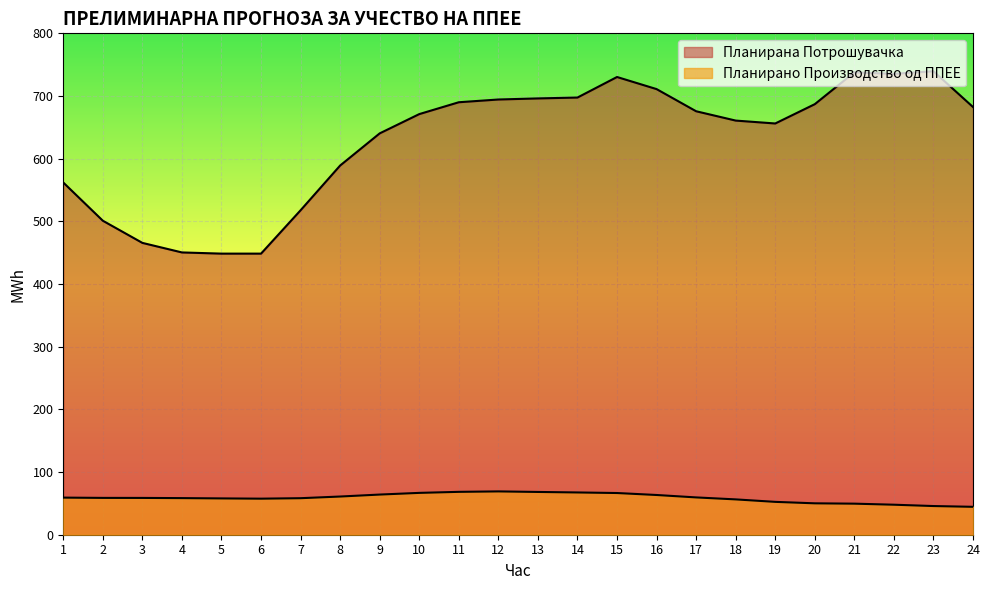

Read the Планирана Потрошувачка value at 5.

448.5